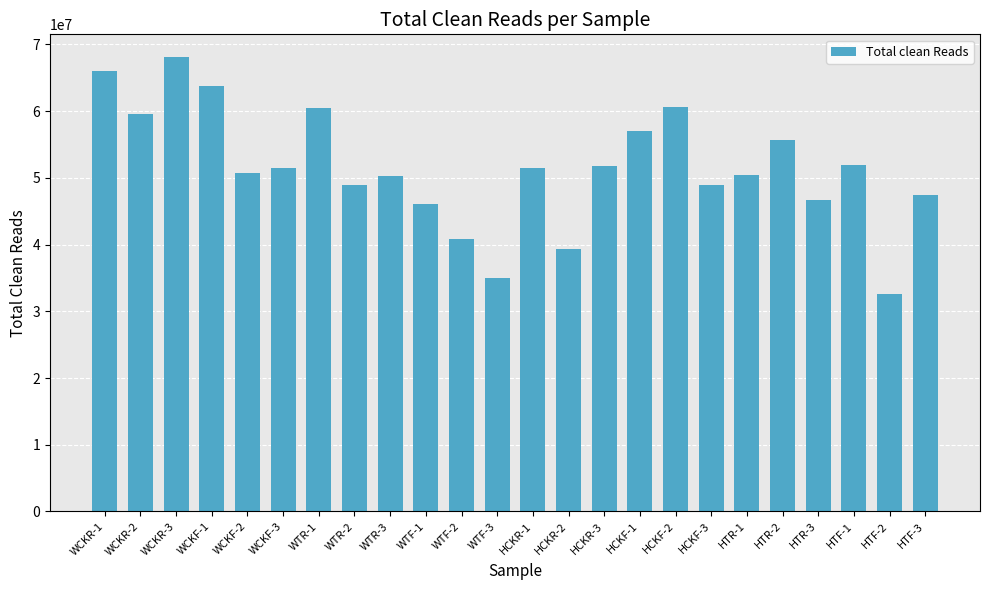

What is the difference between the second highest and second lowest values?

31089512